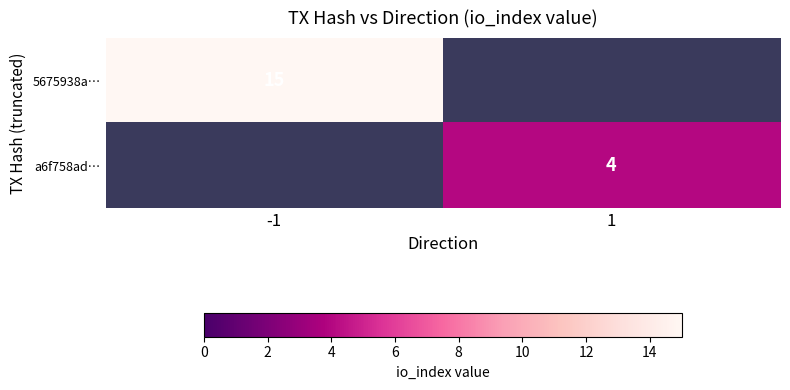

At how many categories does at least one series exceed 8?

1